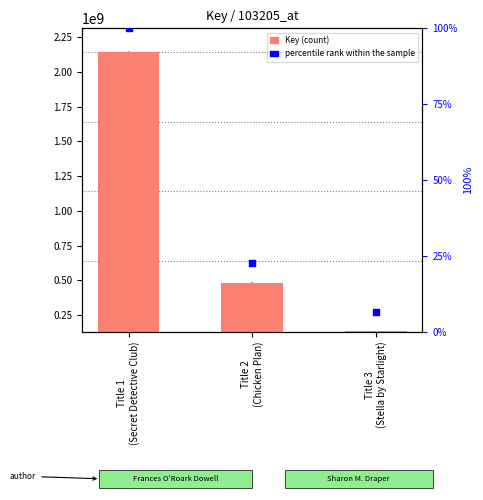

Which series contains the highest Y value?

Key